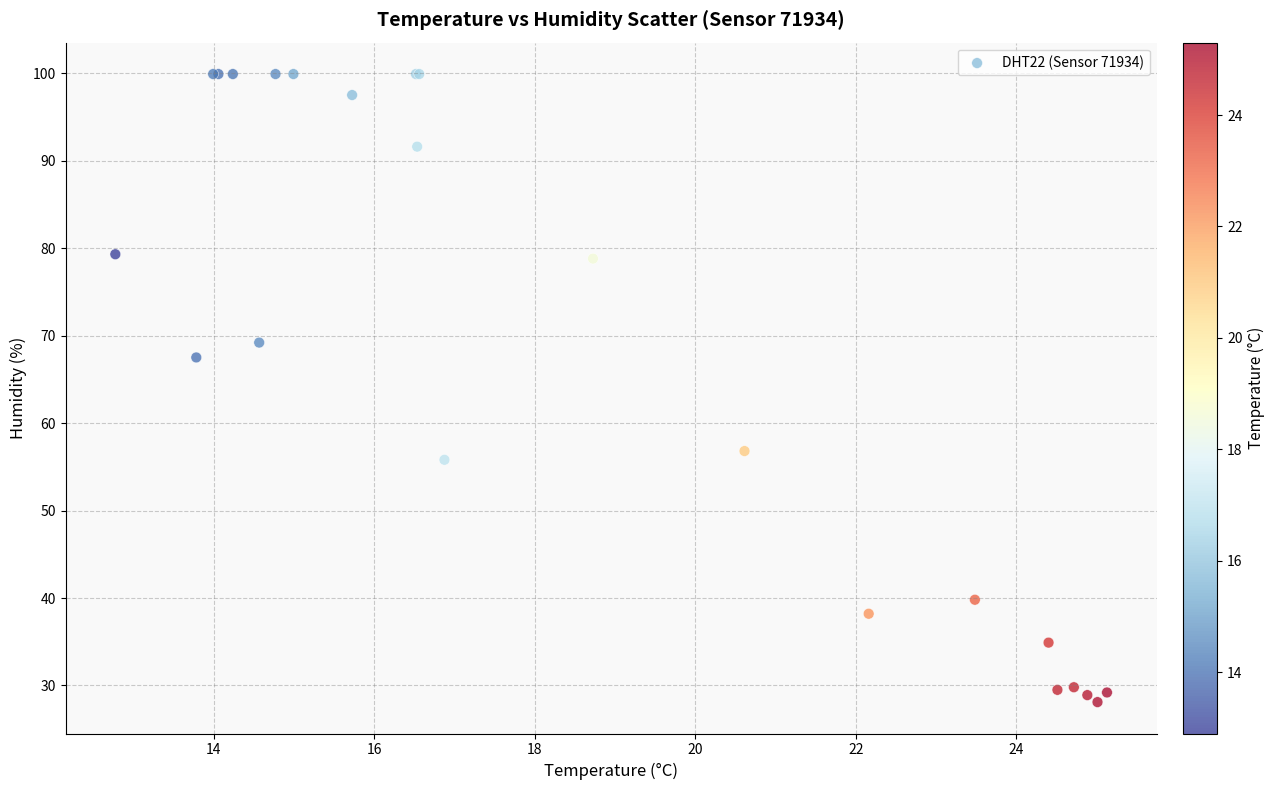

What Y value in the scatter plot is closest to 64?

67.5